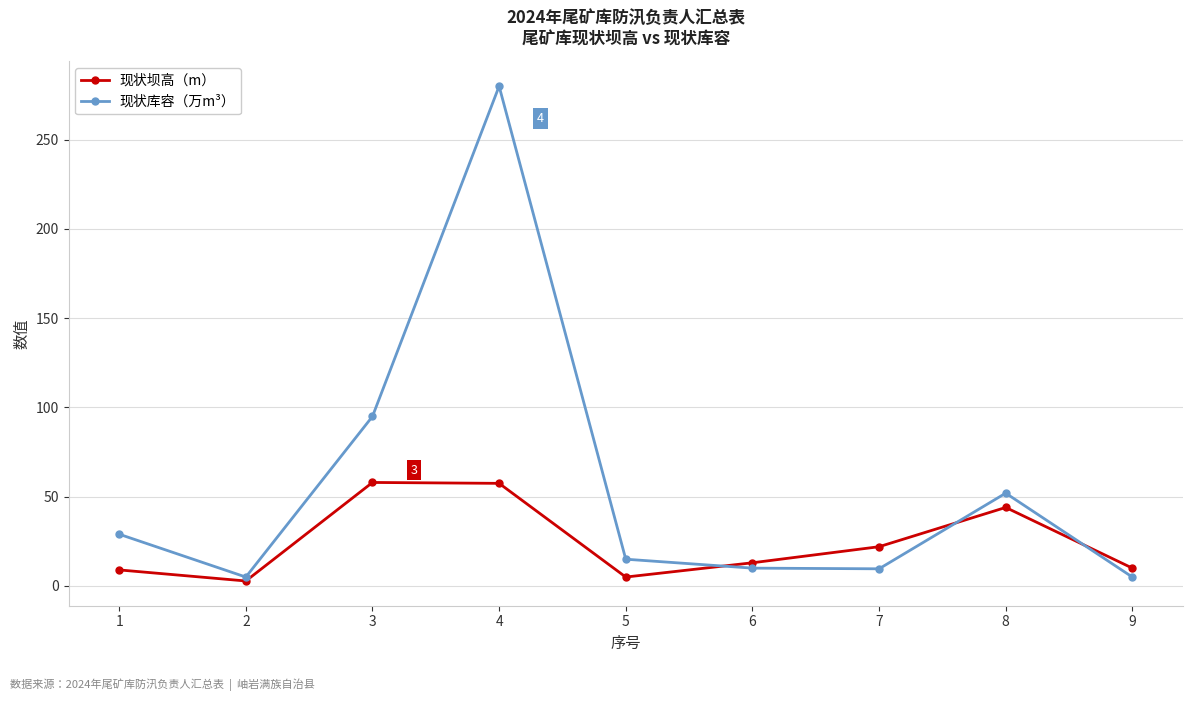

At which label is 现状坝高（m） closest to 30?

7